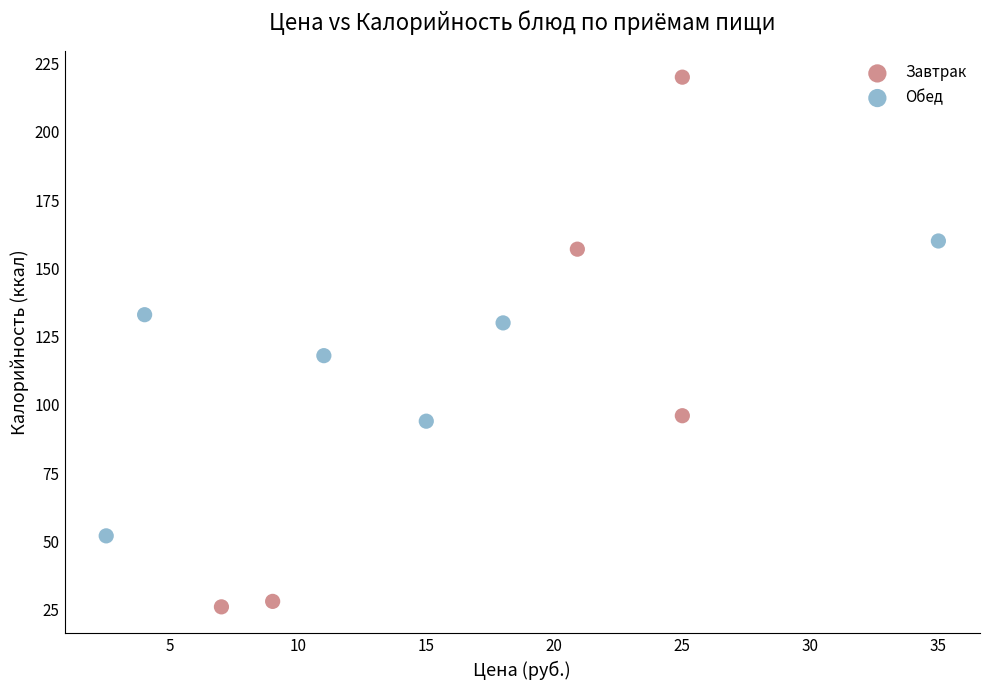

What are all the series names shown in the legend?

Завтрак, Обед